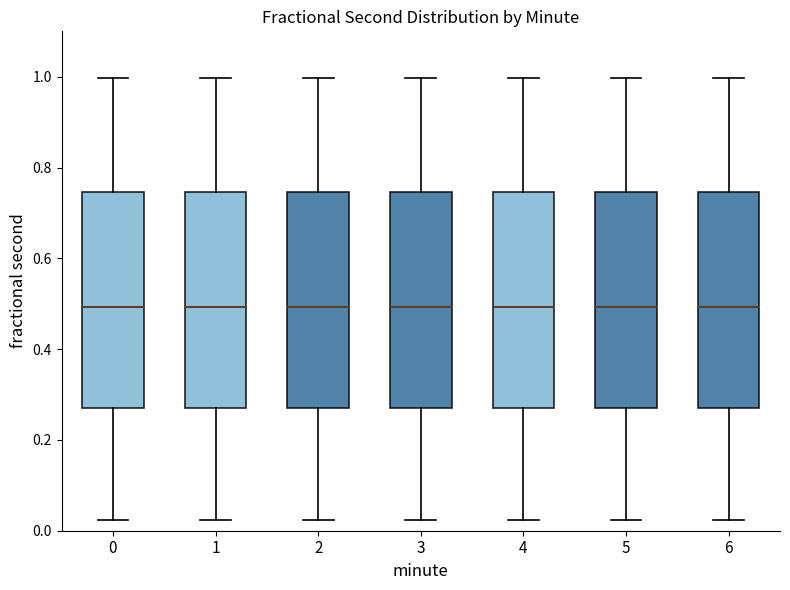

Reading left to right, transcribe this box plot: for each box, give where its median line is, the range the box spans, and where its two whiskers end, as read against the y-axis. The values are not printed on the chart, so give them approximately, as read against the axis.

0: median 0.50, box 0.26 to 0.74, whiskers 0.02 to 1.00
1: median 0.50, box 0.26 to 0.74, whiskers 0.02 to 1.00
2: median 0.50, box 0.26 to 0.74, whiskers 0.02 to 1.00
3: median 0.50, box 0.26 to 0.74, whiskers 0.02 to 1.00
4: median 0.50, box 0.26 to 0.74, whiskers 0.02 to 1.00
5: median 0.50, box 0.26 to 0.74, whiskers 0.02 to 1.00
6: median 0.50, box 0.26 to 0.74, whiskers 0.02 to 1.00